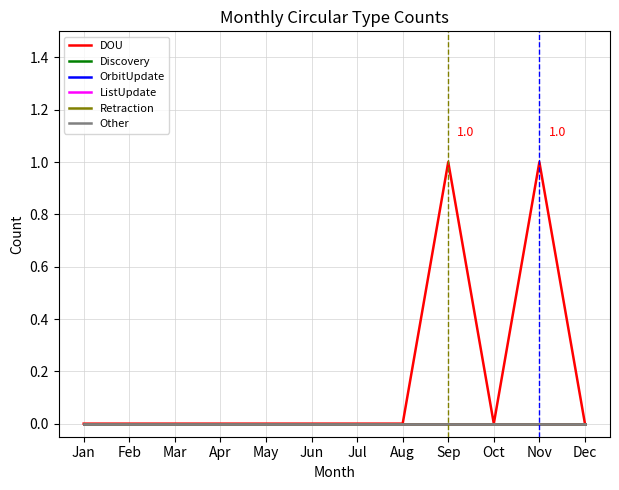

True or false: DOU and Discovery intersect in this chart.

False